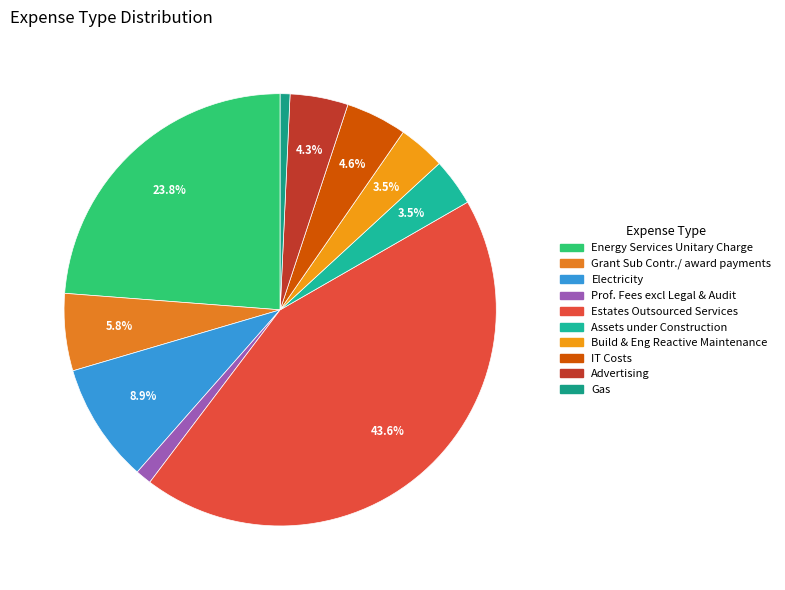

To the nearest percent, what portion does Advertising represent?

4%